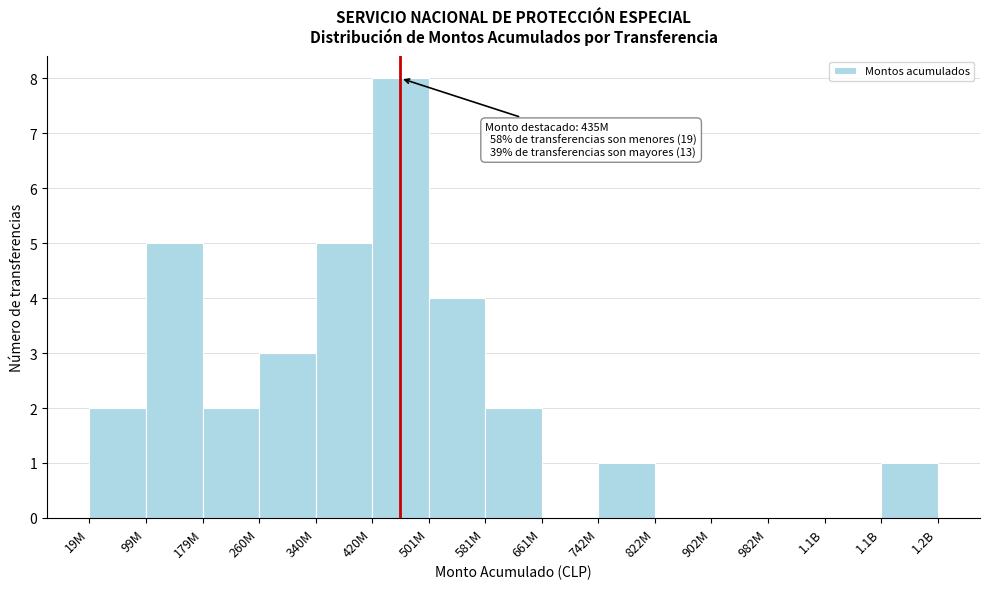

Count the number of categories in the chart.

15